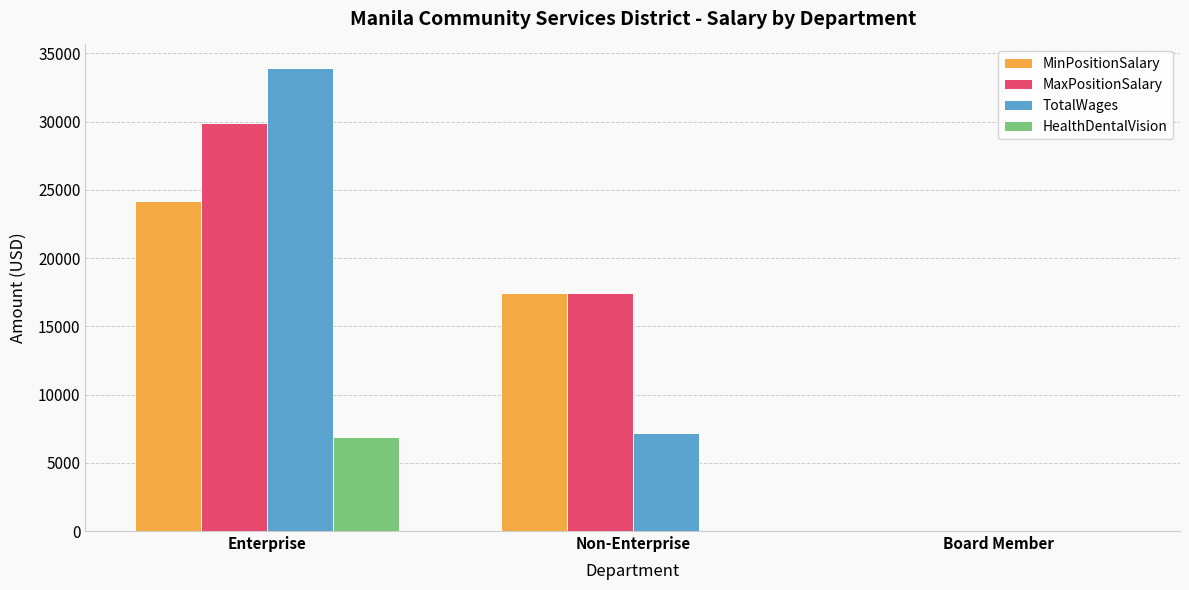

What is the maximum value shown in the chart?

33964